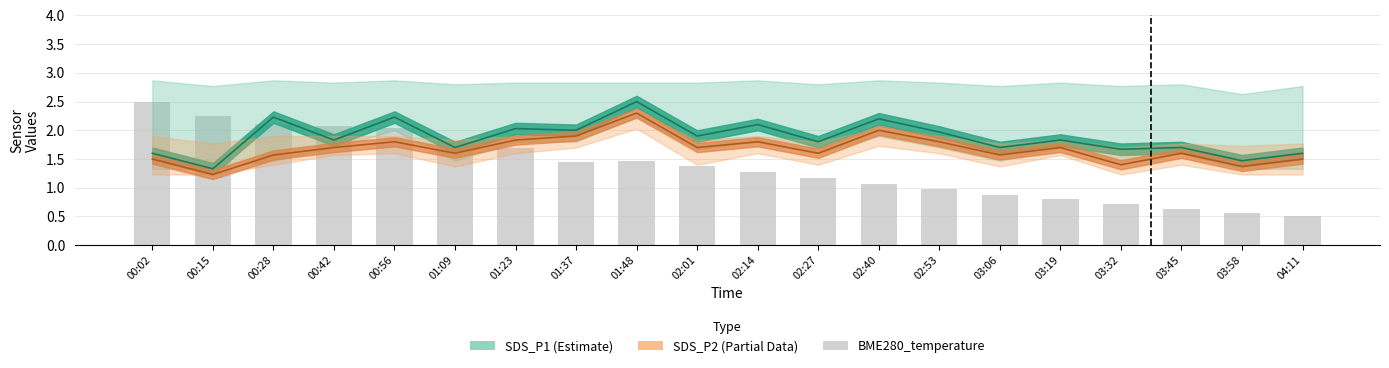

Approximately how many times larger is the value at 00:56 compared to 02:40?

1.9